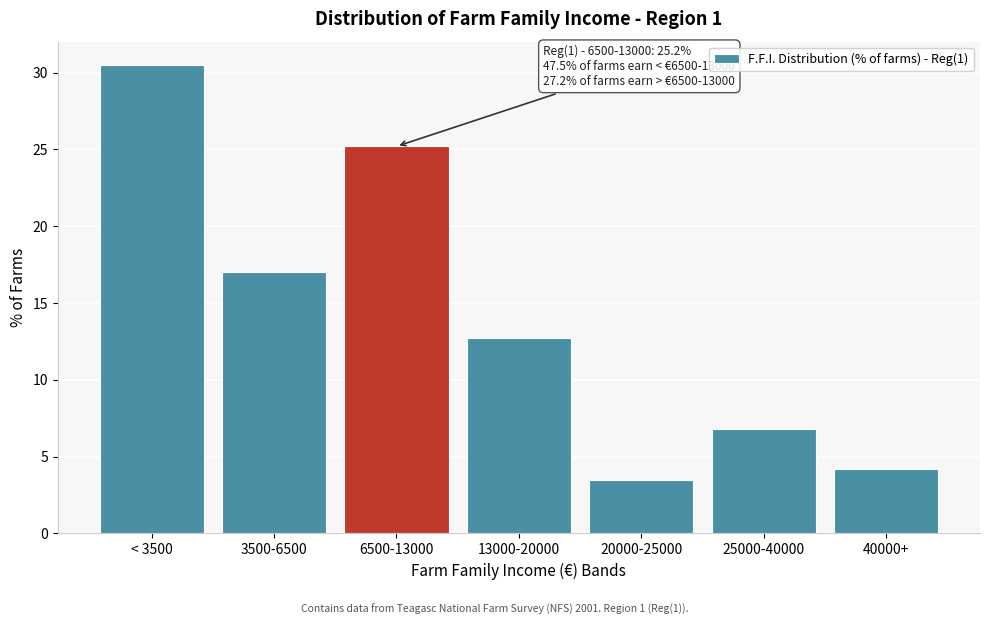

Reading right to left, transcribe all the data shown in this chart.

4.2	6.8	3.5	12.7	25.2	17.0	30.5